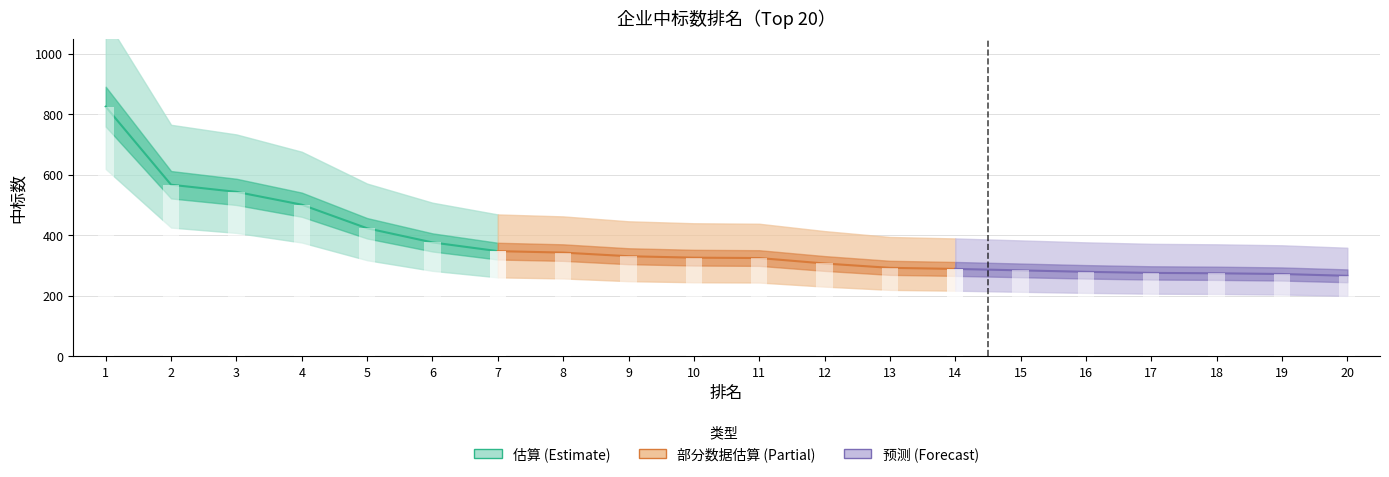

Reading left to right, transcribe all the data shown in this chart.

1=824.5	2=566.4	3=542.8	4=500.4	5=422.4	6=375.6	7=346.8	8=342.0	9=330.0	10=325.2	11=324.0	12=306.0	13=291.6	14=288.0	15=283.2	16=278.4	17=274.8	18=273.6	19=271.2	20=265.2